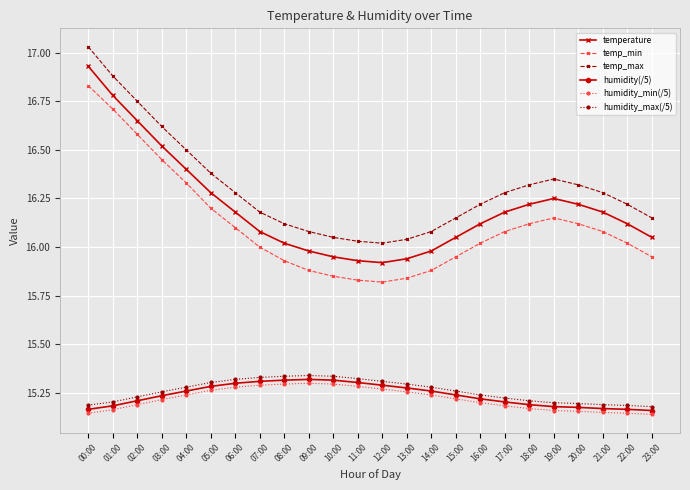

Does the chart display data point markers on the line(s)?

Yes